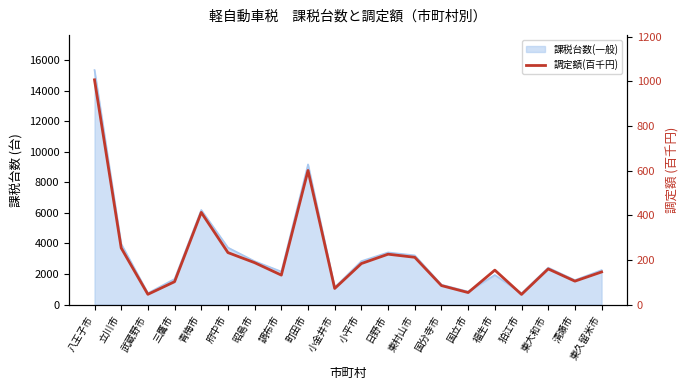

What position from the right is 国立市?

6